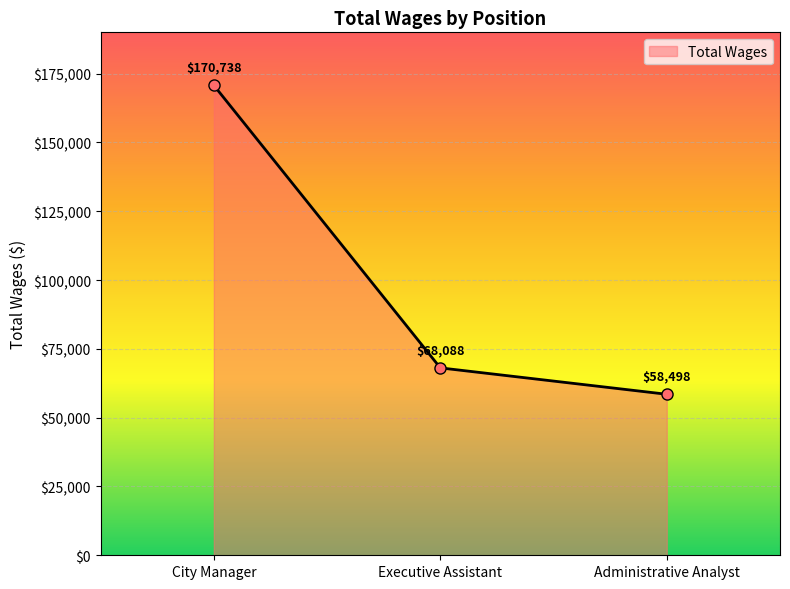

How many values are below 68088?

1